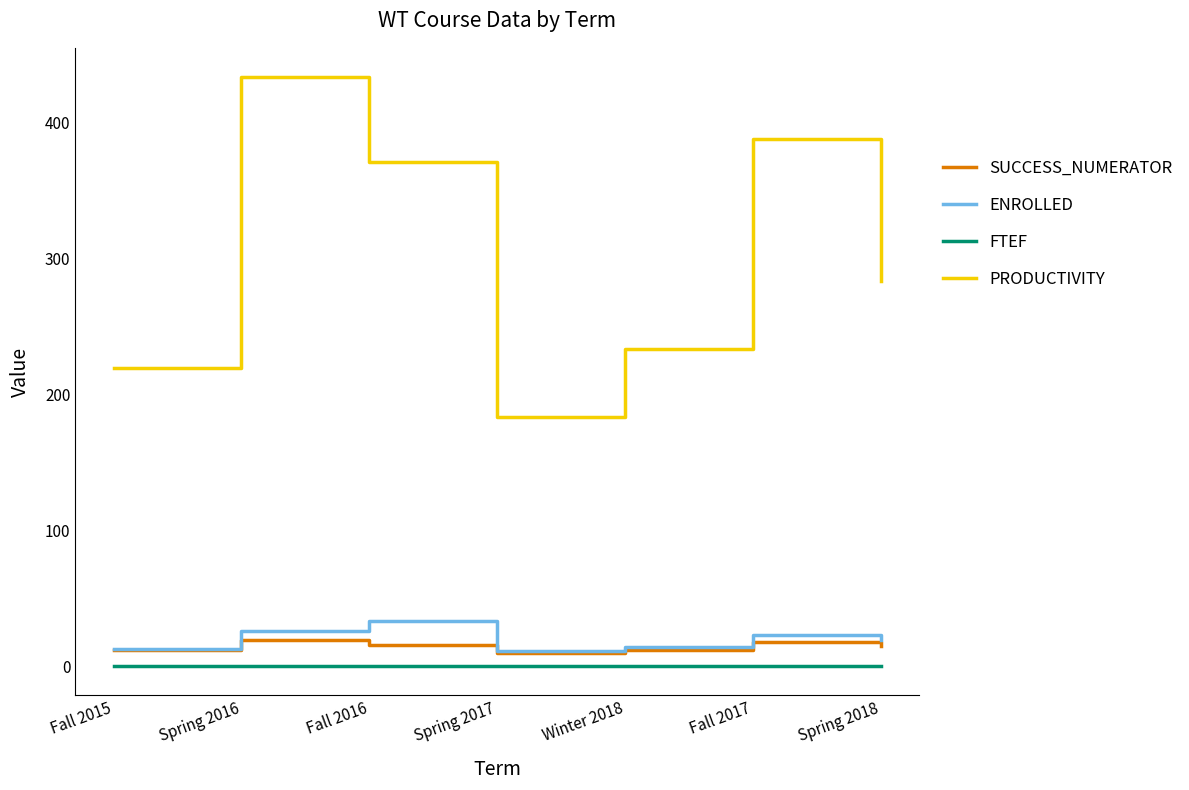

The value of SUCCESS_NUMERATOR at Spring 2018 is 15.0. True or false?

True